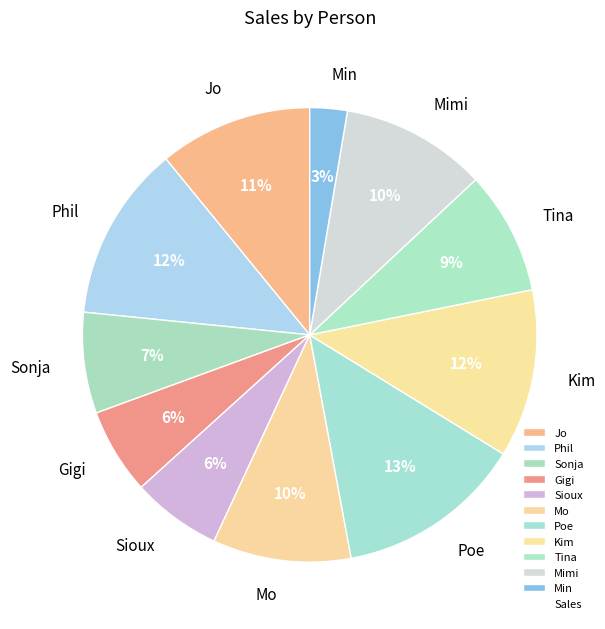

How many slices are in this pie chart?

11